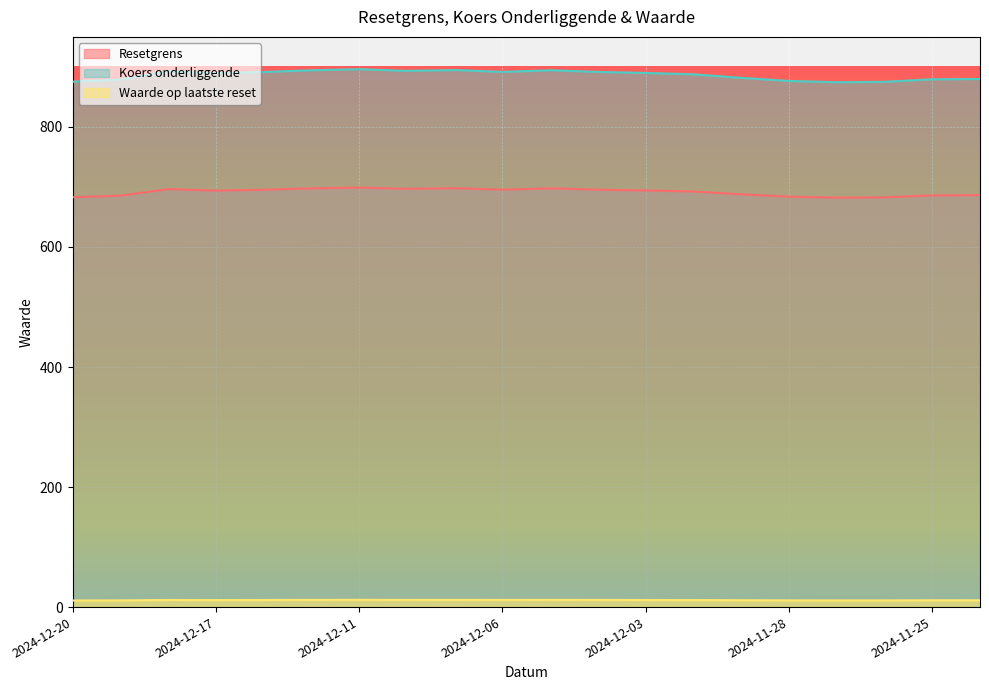

Where does the Koers onderliggende series first go above 889?

2024-12-18